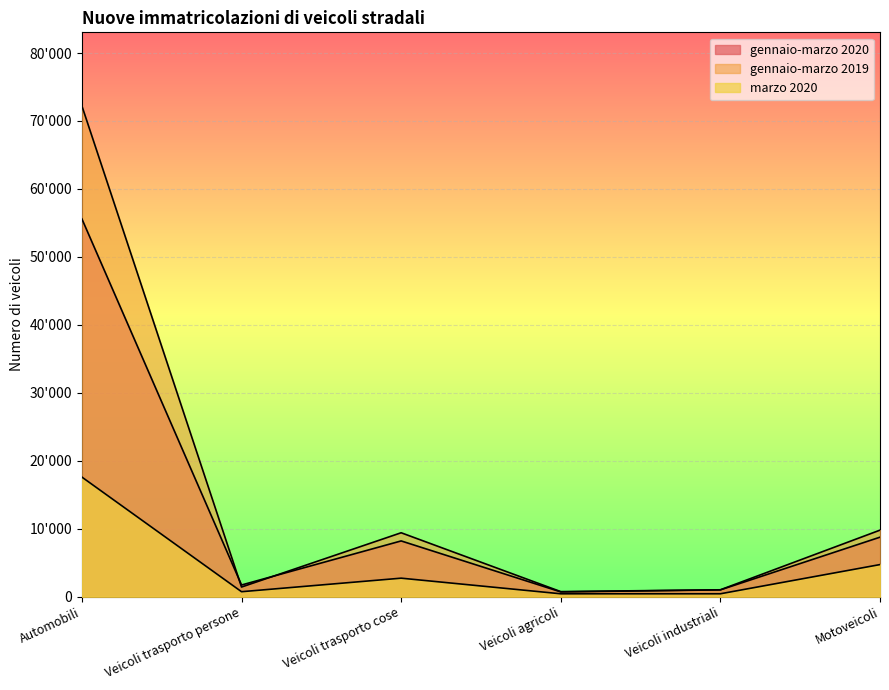

True or false: gennaio-marzo 2020 has more than 0 points higher than both neighbors.

True